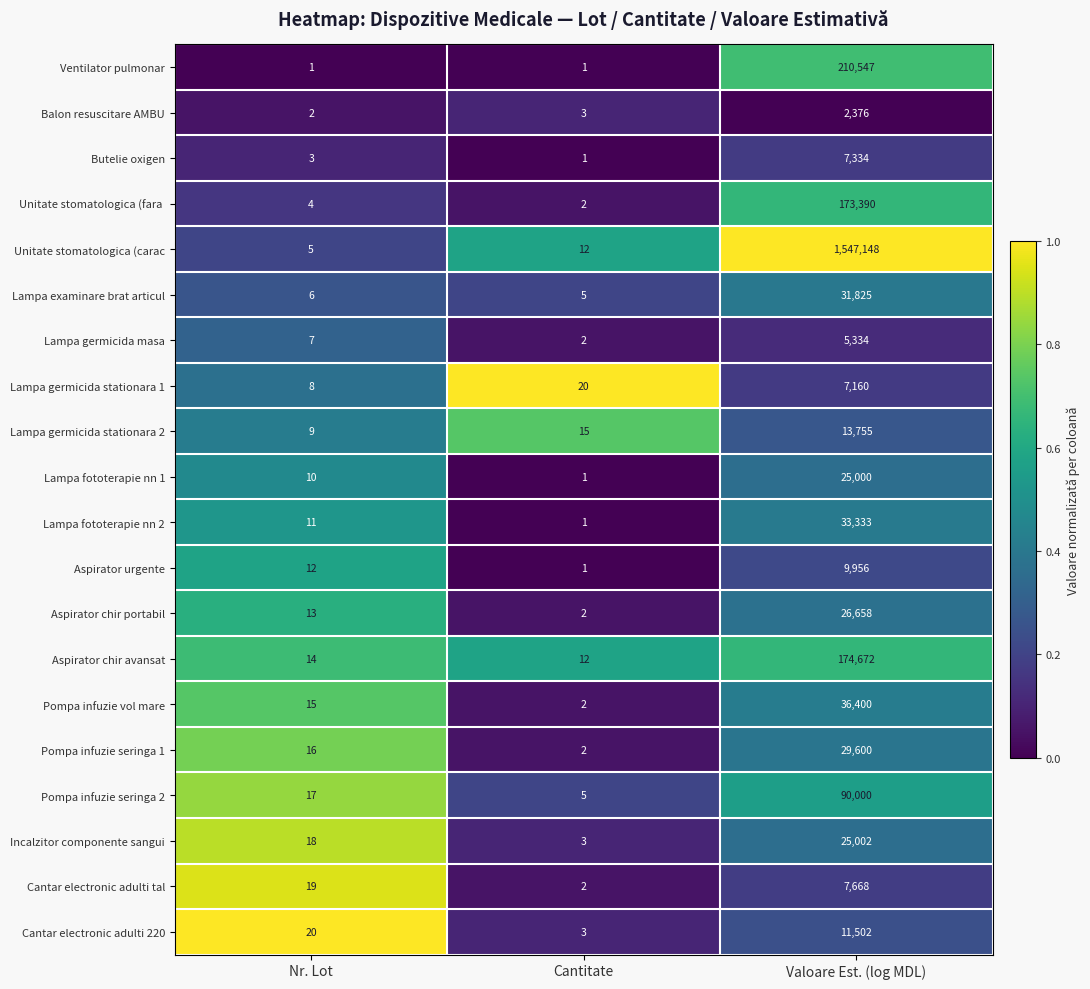

Which series has the largest total across all categories?

Unitate stomatologica (carac